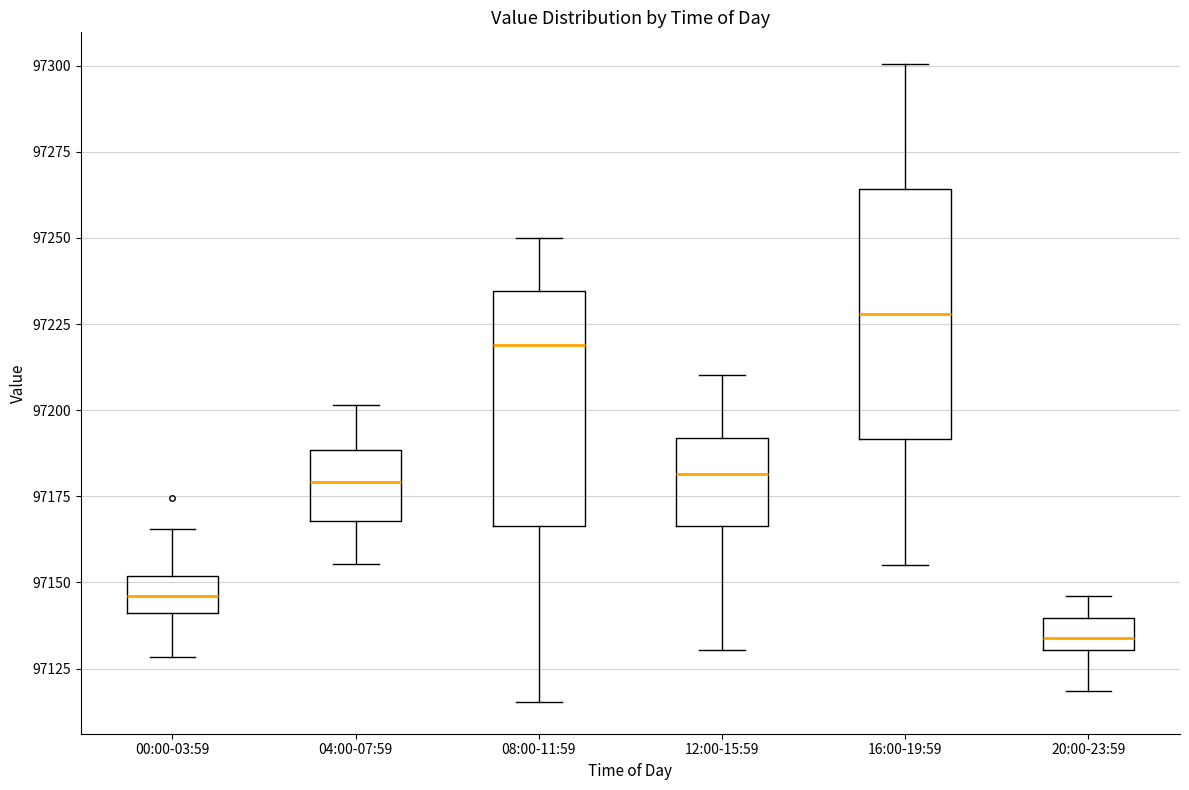

Reading left to right, transcribe this box plot: for each box, give where its median line is, the range the box spans, and where its two whiskers end, as read against the y-axis. The values are not printed on the chart, so give them approximately, as read against the axis.

00:00-03:59: median 97145, box 97140 to 97150, whiskers 97130 to 97165
04:00-07:59: median 97180, box 97170 to 97190, whiskers 97155 to 97200
08:00-11:59: median 97220, box 97165 to 97235, whiskers 97115 to 97250
12:00-15:59: median 97180, box 97165 to 97190, whiskers 97130 to 97210
16:00-19:59: median 97230, box 97190 to 97265, whiskers 97155 to 97300
20:00-23:59: median 97135, box 97130 to 97140, whiskers 97120 to 97145